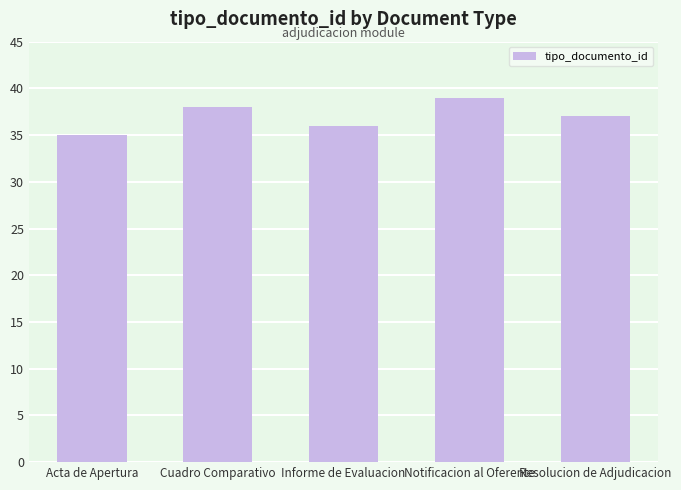

Reading left to right, extract all data points from this chart.

Acta de Apertura=35	Cuadro Comparativo=38	Informe de Evaluacion=36	Notificacion al Oferente=39	Resolucion de Adjudicacion=37